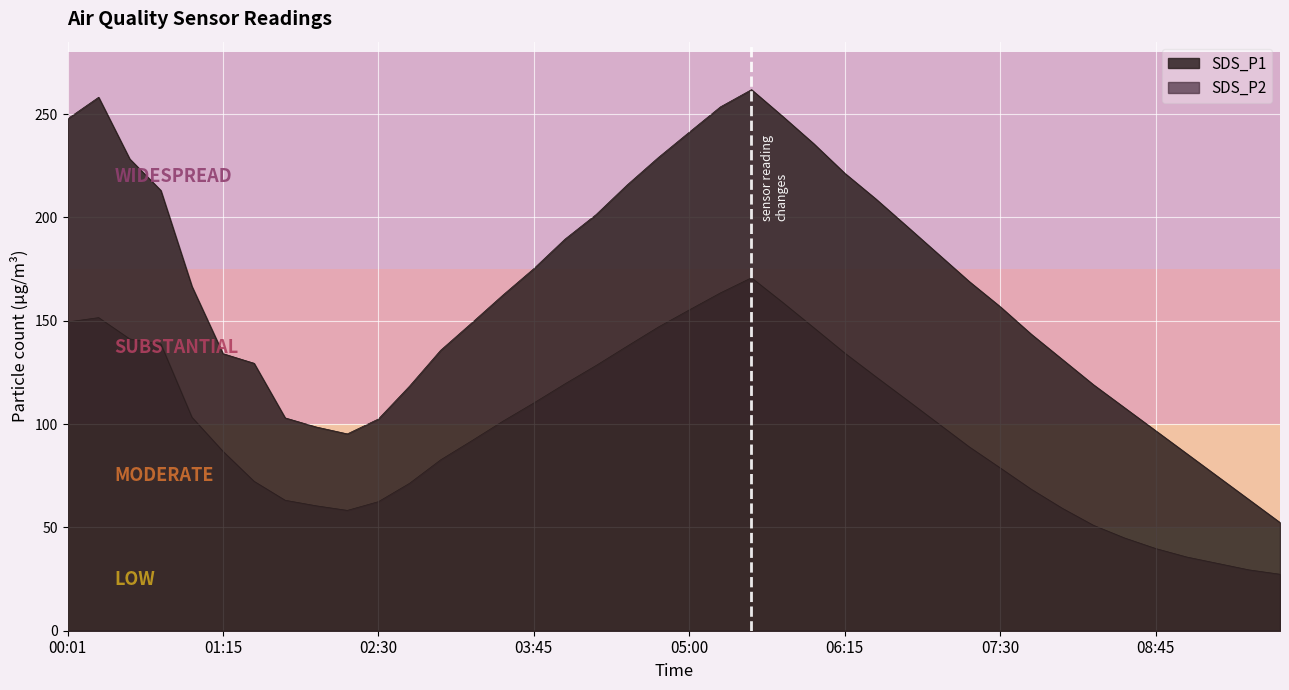

True or false: SDS_P1 has a value of 312.3 at 03:45.

False